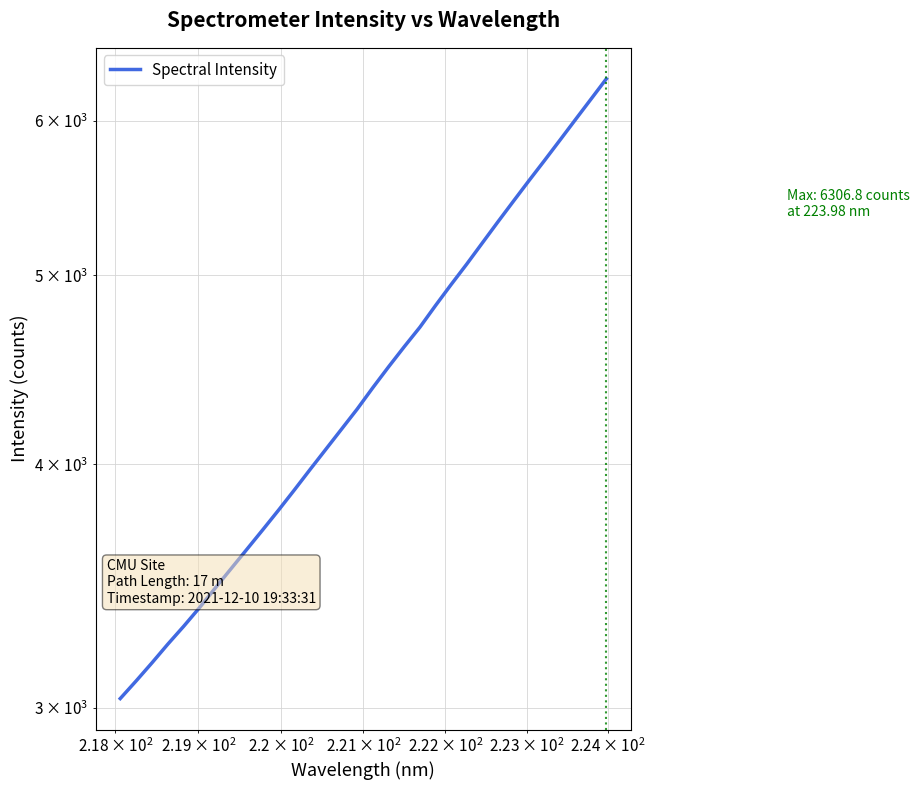

What is the value of the 21st point from the left?

4825.4